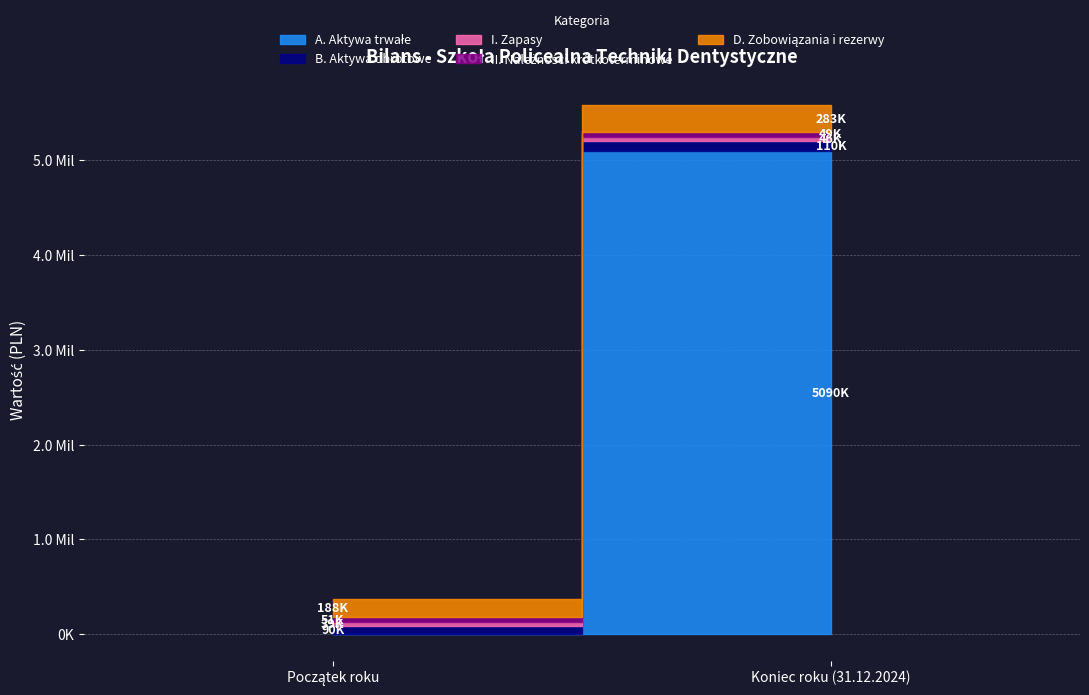

What is the maximum value for II. Należności krótkoterminowe?

50622.7